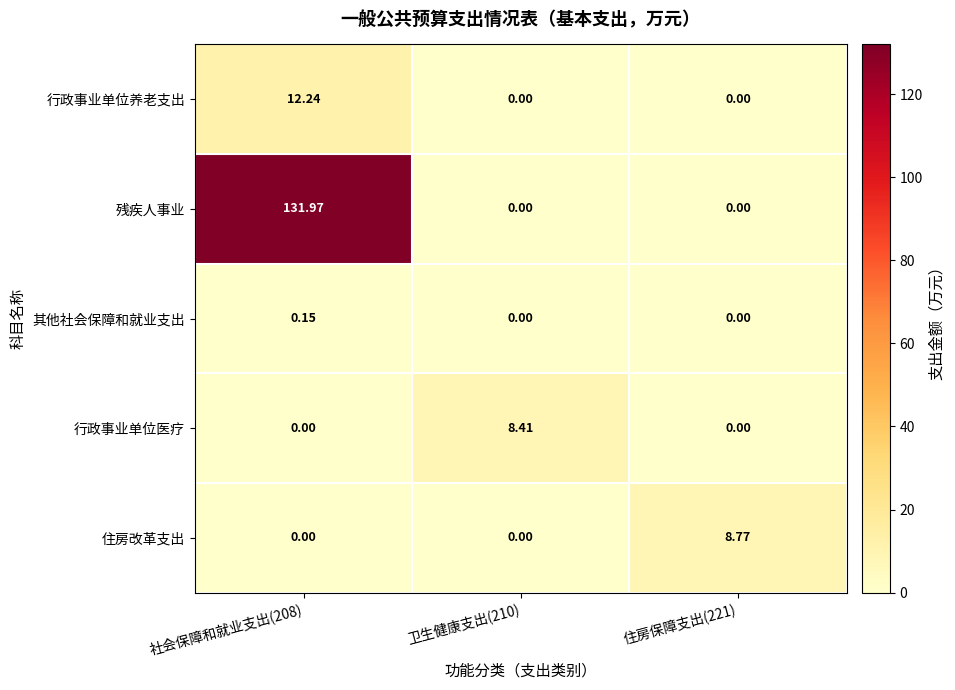

Is the value of 行政事业单位养老支出 at 卫生健康支出(210) greater than the value of 残疾人事业 at 社会保障和就业支出(208)?

No